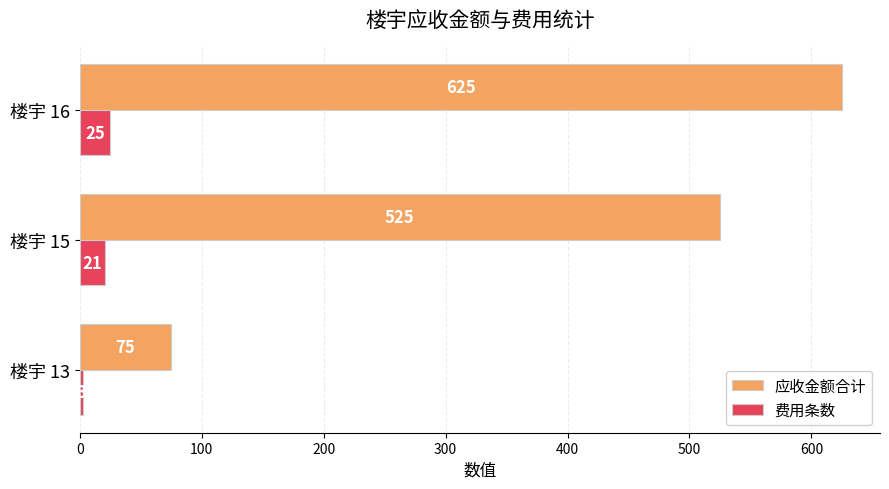

What is the total value across all series at 楼宇 15?

546